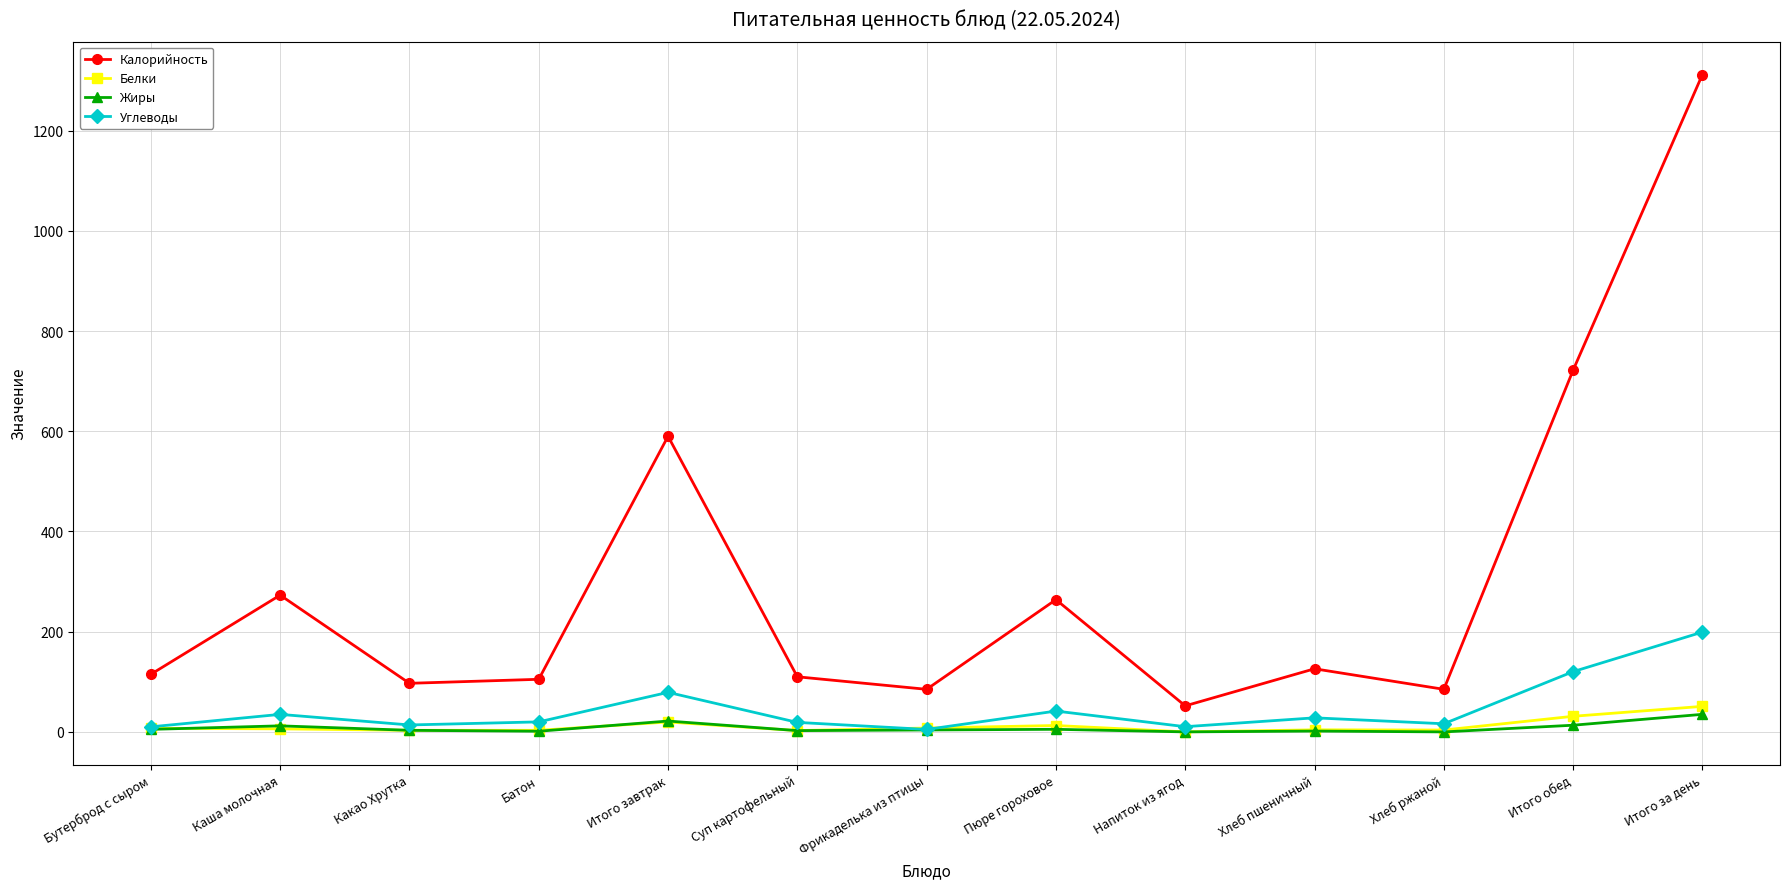

Does the chart have visible grid lines?

Yes